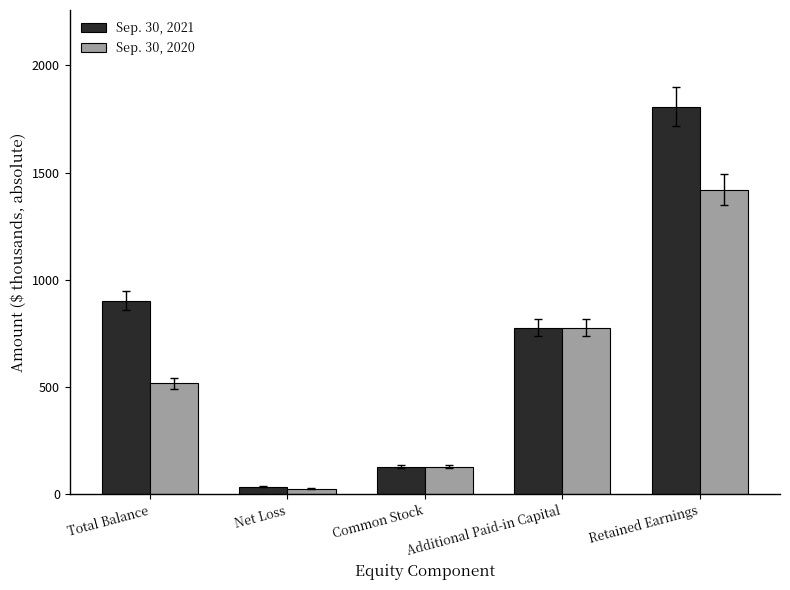

What is the value of the Sep. 30, 2021 bar at the 2nd from the left?

33.8